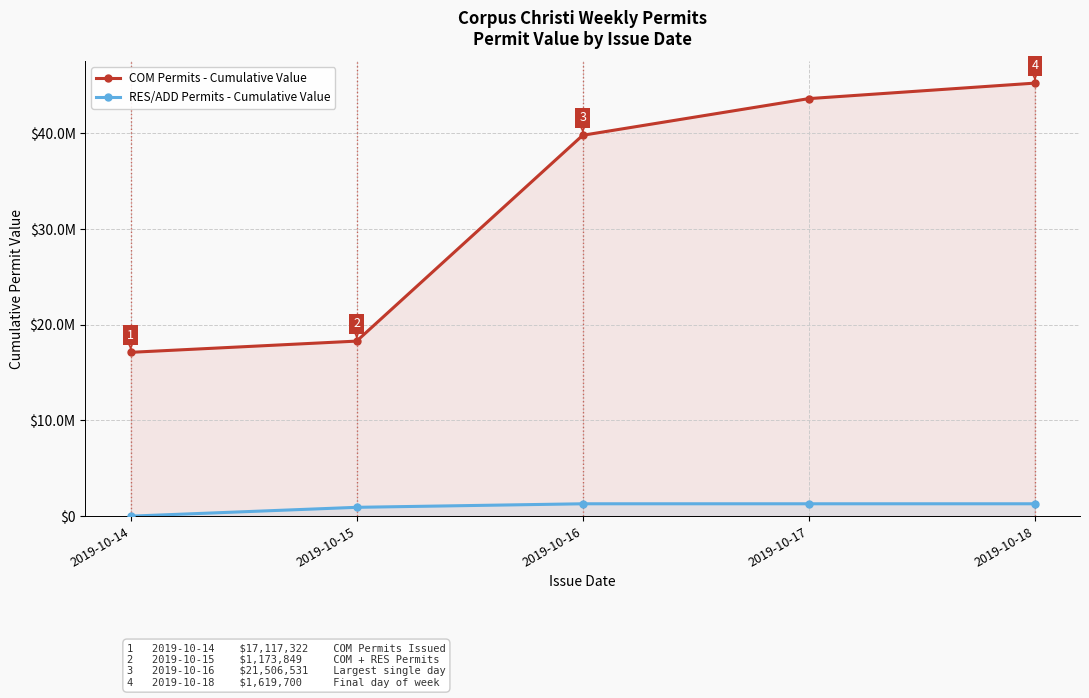

Which has a higher value, 2019-10-16 or 2019-10-17?

2019-10-17